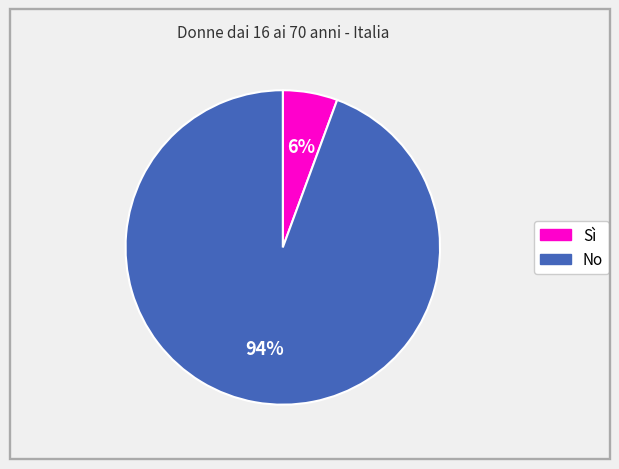

Between Sì and No, which is larger?

No